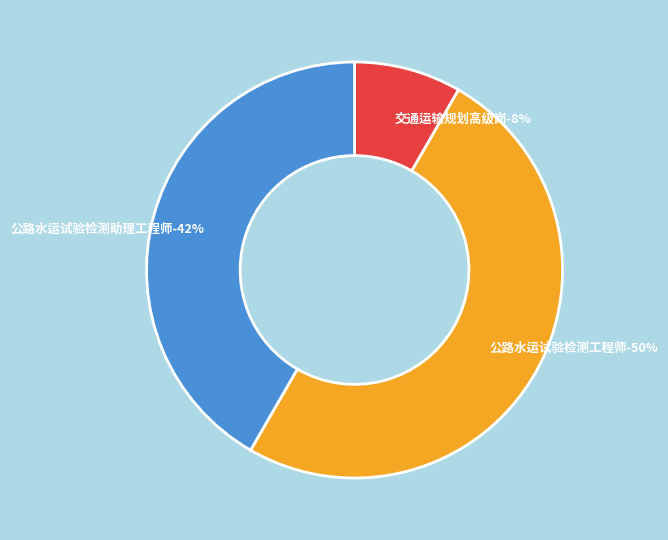

What percentage is the 公路水运试验检测助理工程师 slice, to the nearest percent?

42%